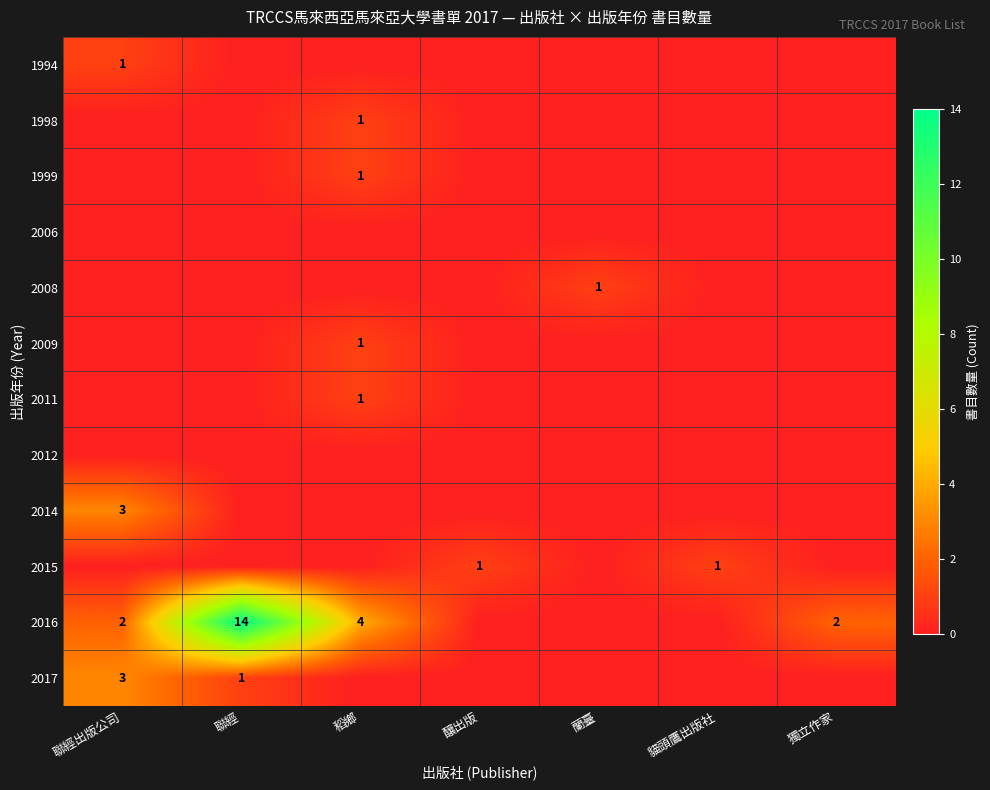

The 2015 series shows 1 at 釀出版. True or false?

True